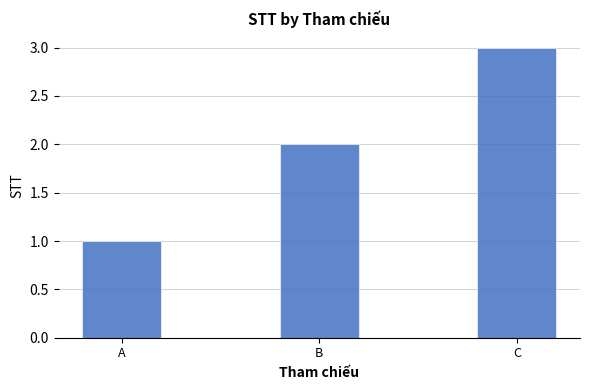

How many values are between 1 and 3?

3